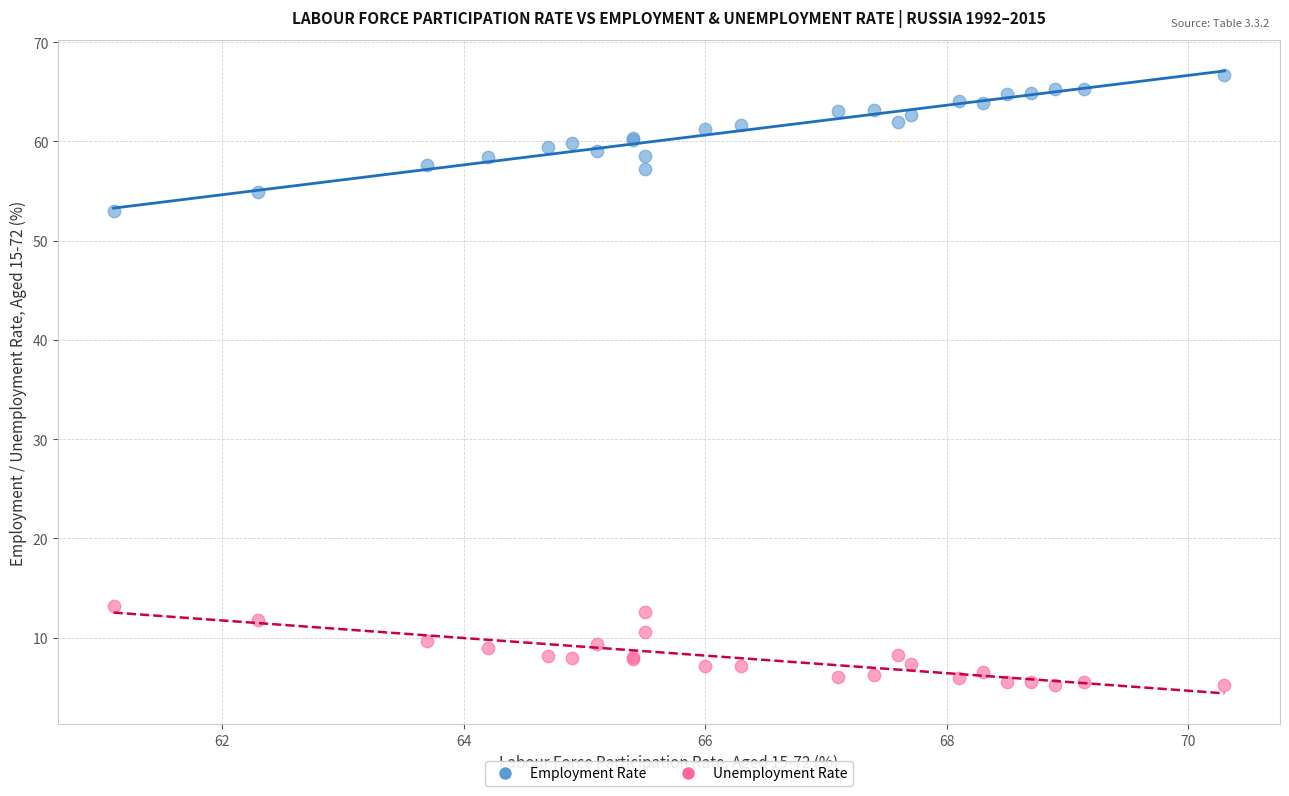

Across all series, what Y value is closest to 35?

53.0